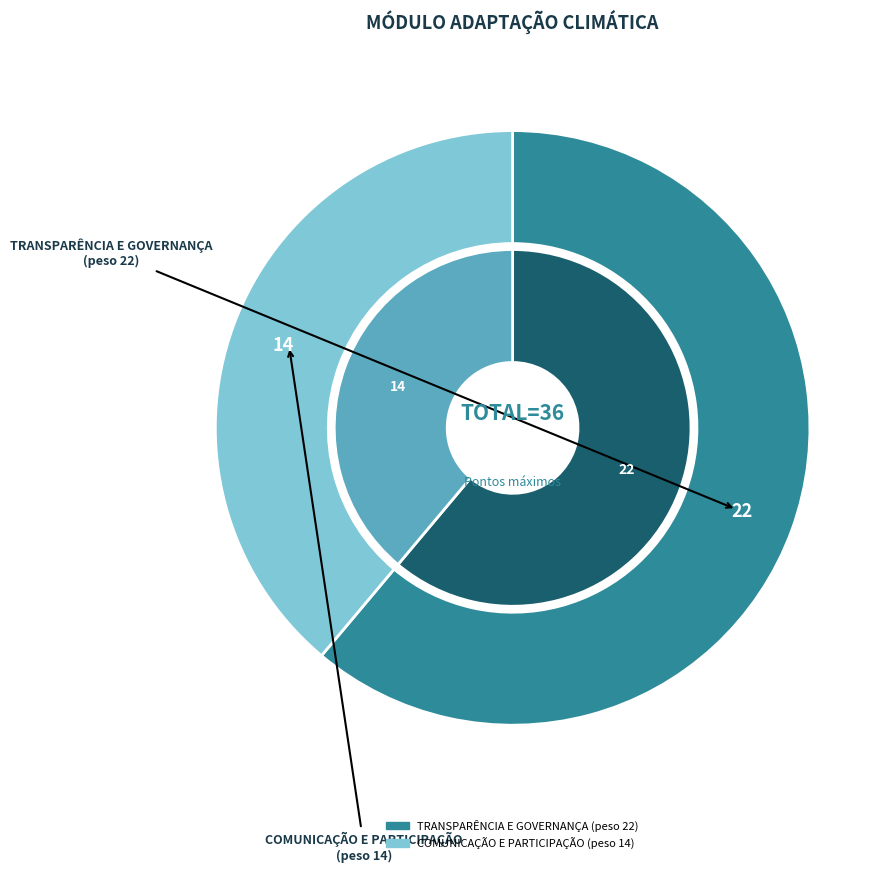

To the nearest percent, what is the difference between the TRANSPARÊNCIA E GOVERNANÇA and COMUNICAÇÃO E PARTICIPAÇÃO slice percentages?

22%